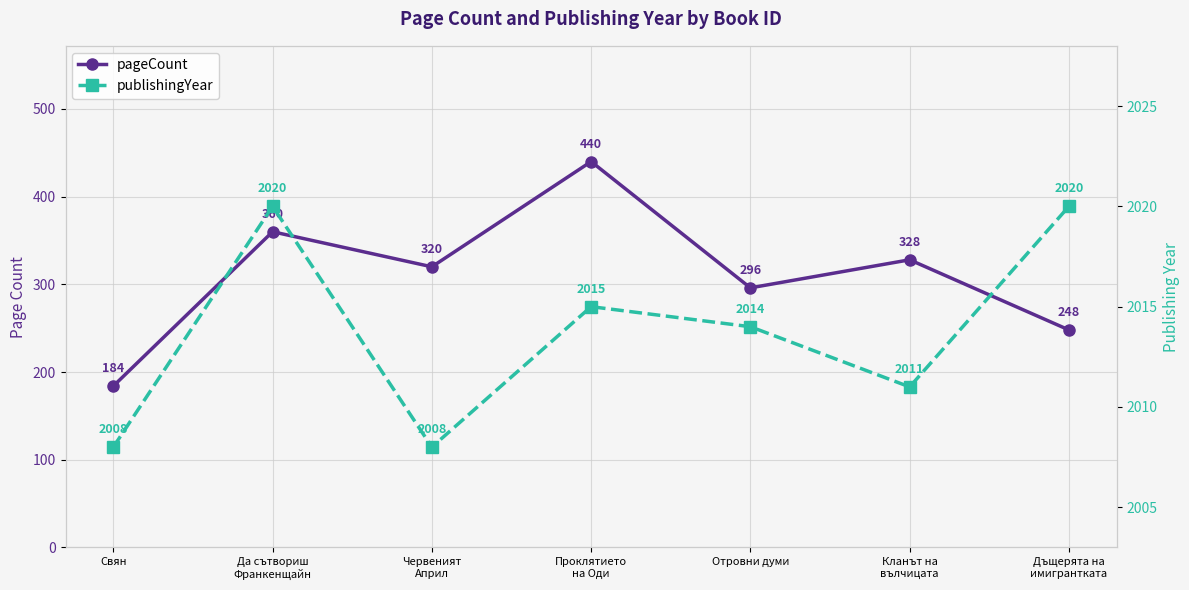

Which series has the widest spread of values?

pageCount